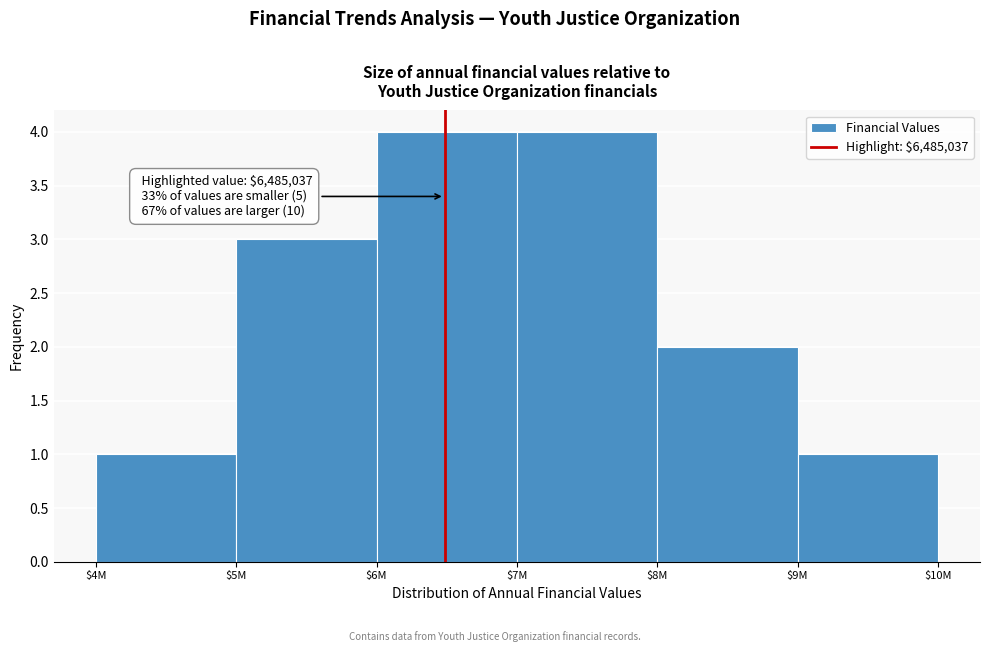

What is the label of the 5th bar from the right?

$5M